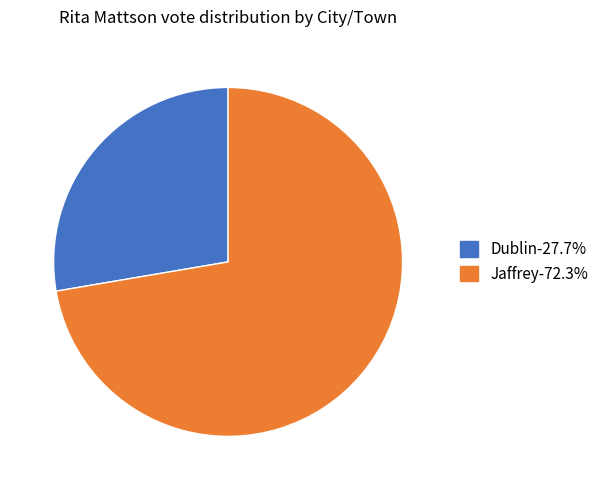

Approximately how many times larger is the value at Jaffrey-72.3% compared to Dublin-27.7%?

2.6